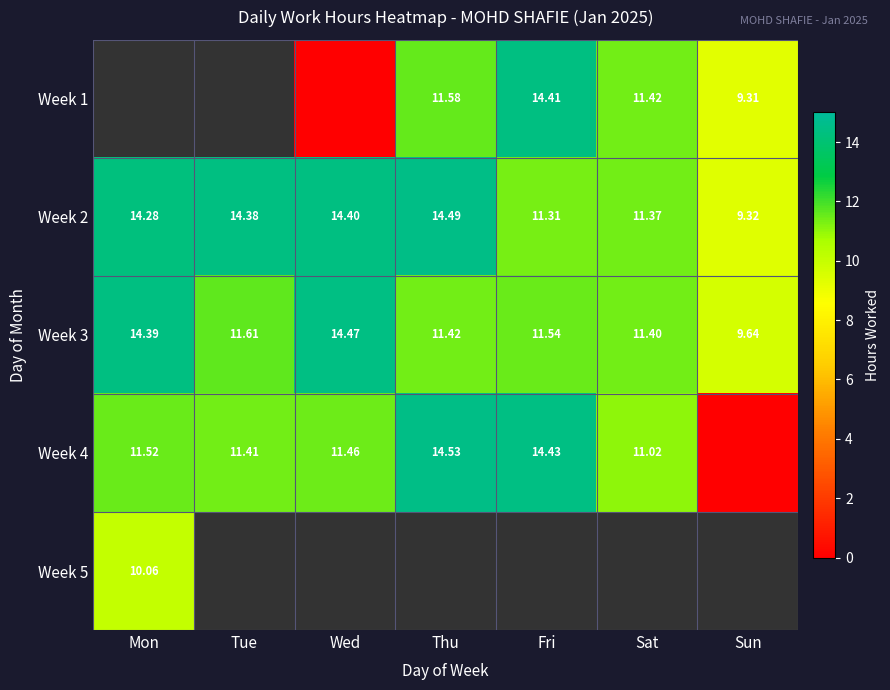

Is the value of Week 2 at Fri greater than the value of Week 3 at Tue?

No